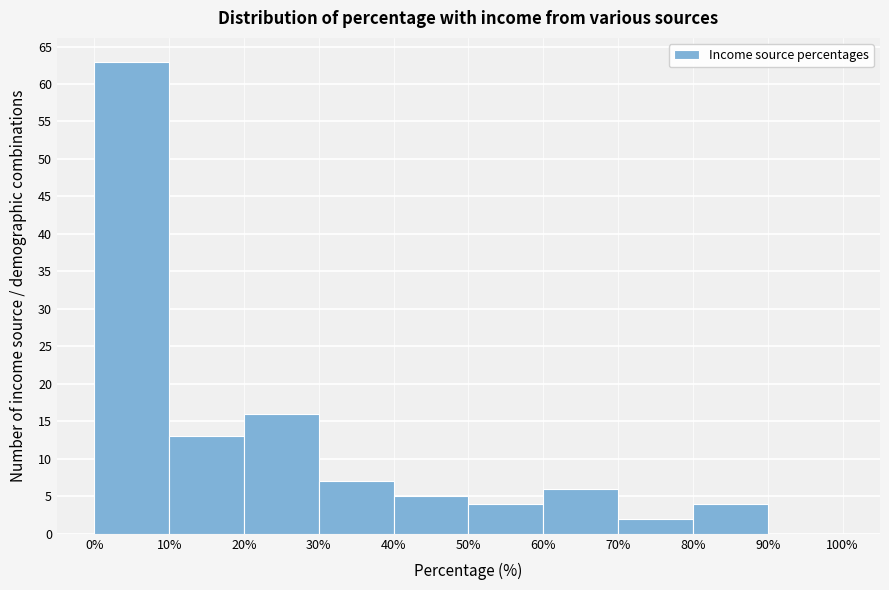

Reading left to right, list every bar in this chart as the range it spans on the x-axis followed by its height. The values are not printed on the chart, so give them approximately, as read against the axis.

0% to 10%: 63
10% to 20%: 13
20% to 30%: 16
30% to 40%: 7
40% to 50%: 5
50% to 60%: 4
60% to 70%: 6
70% to 80%: 2
80% to 90%: 4
90% to 100%: 0